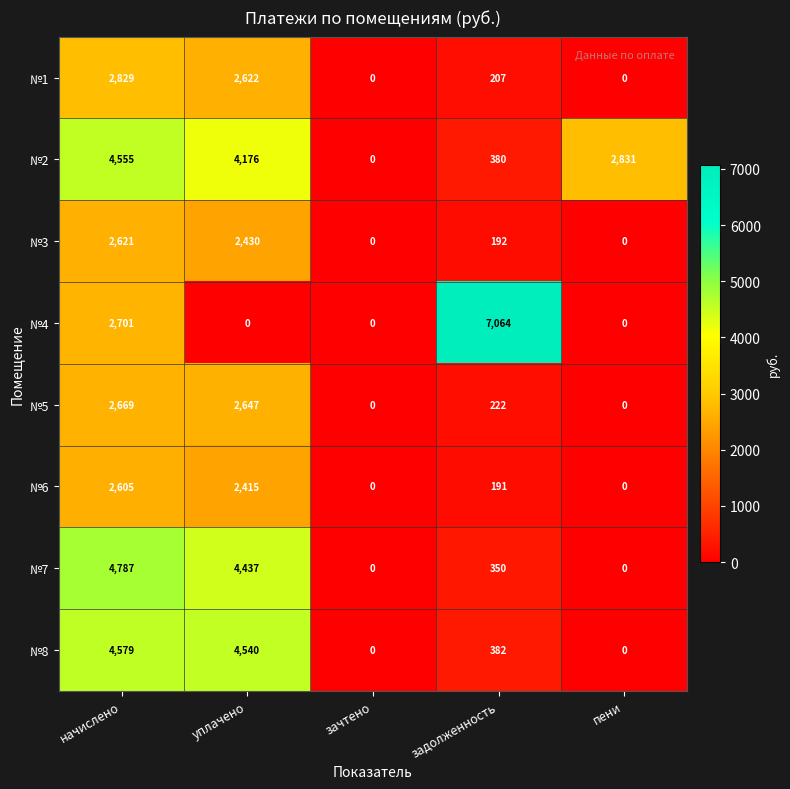

Where is №5 nearest to the value 1334?

задолженность